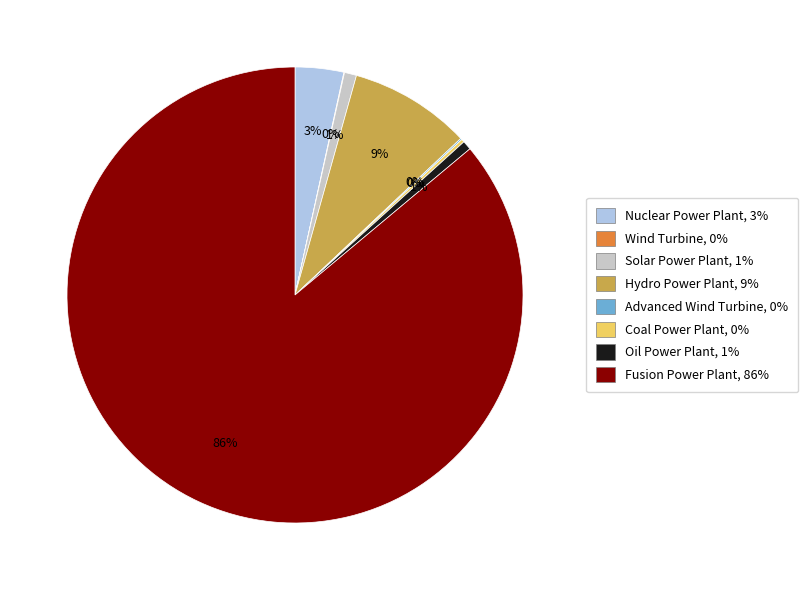

Is there any slice that represents more than half of the pie?

Yes